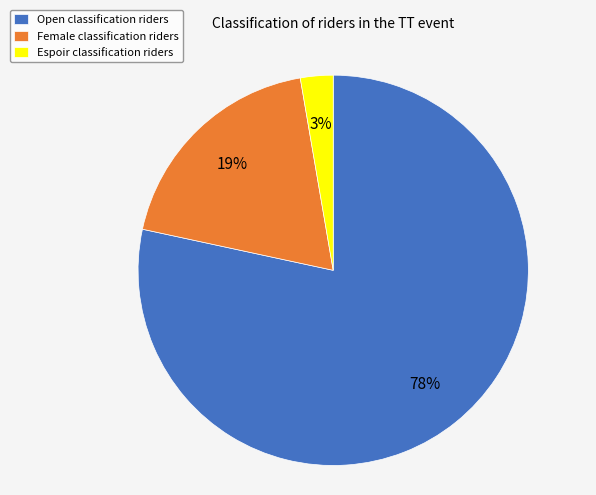

Is it true that Espoir is 15% of the pie?

False